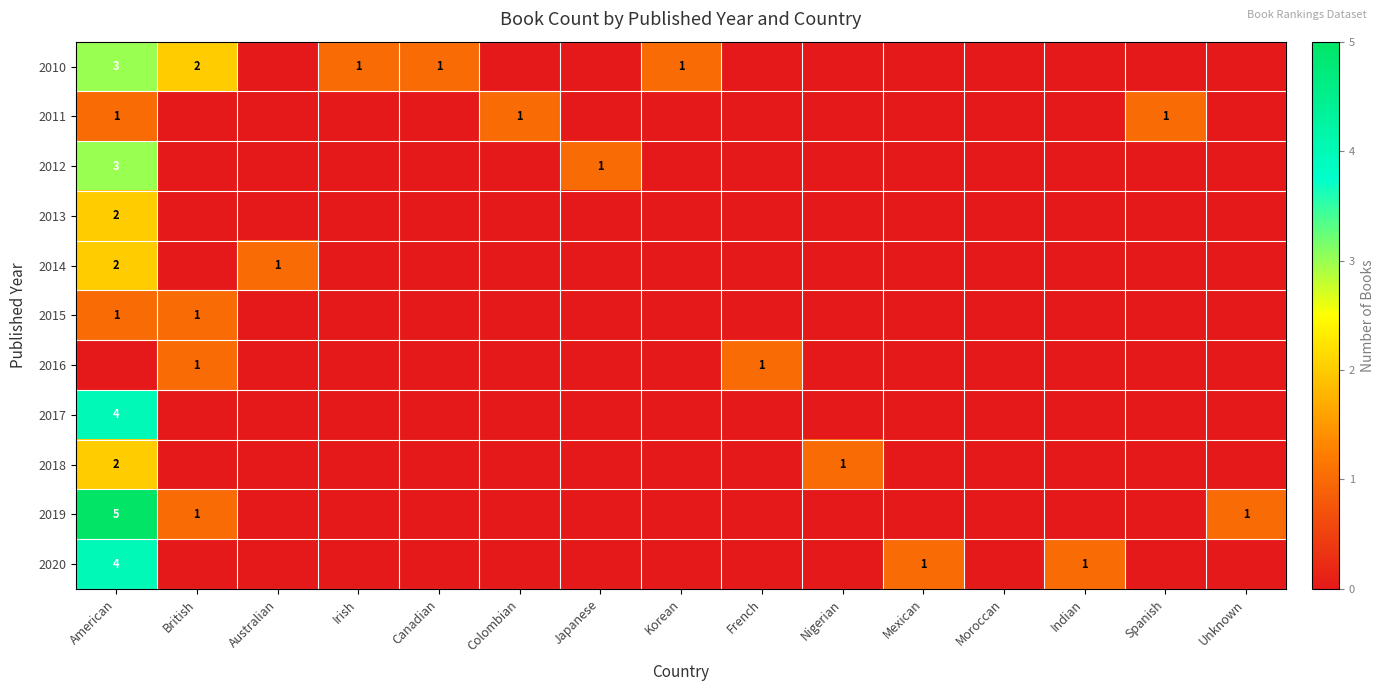

At which category is the sum across all series the highest?

American